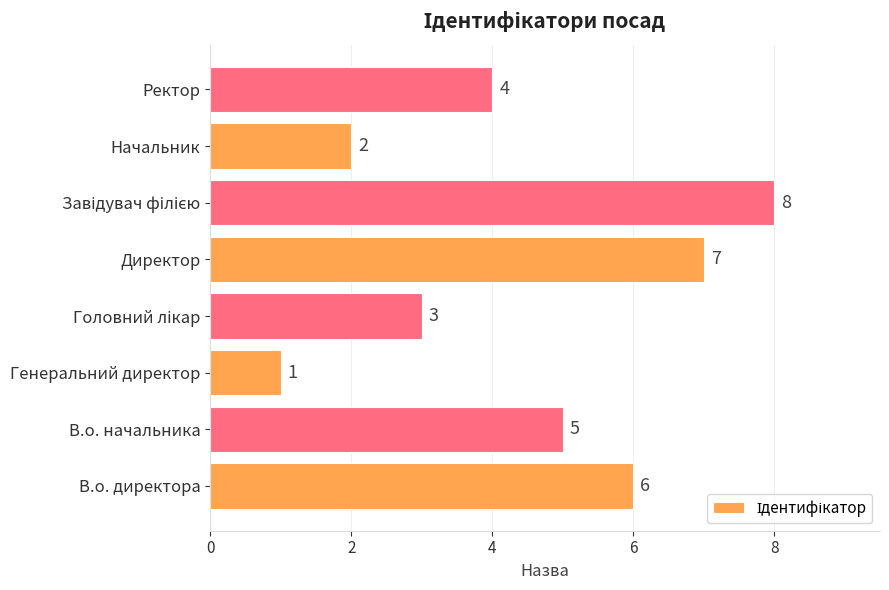

Between Начальник and Генеральний директор, which is larger?

Начальник